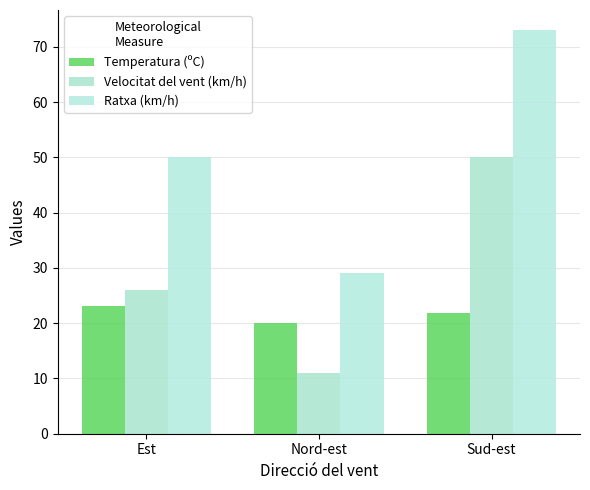

Are the bars horizontal?

No